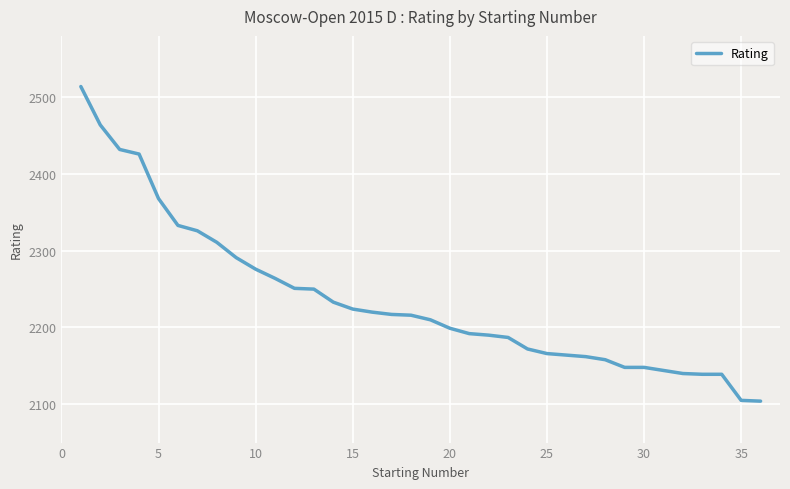

Does the chart have visible grid lines?

Yes